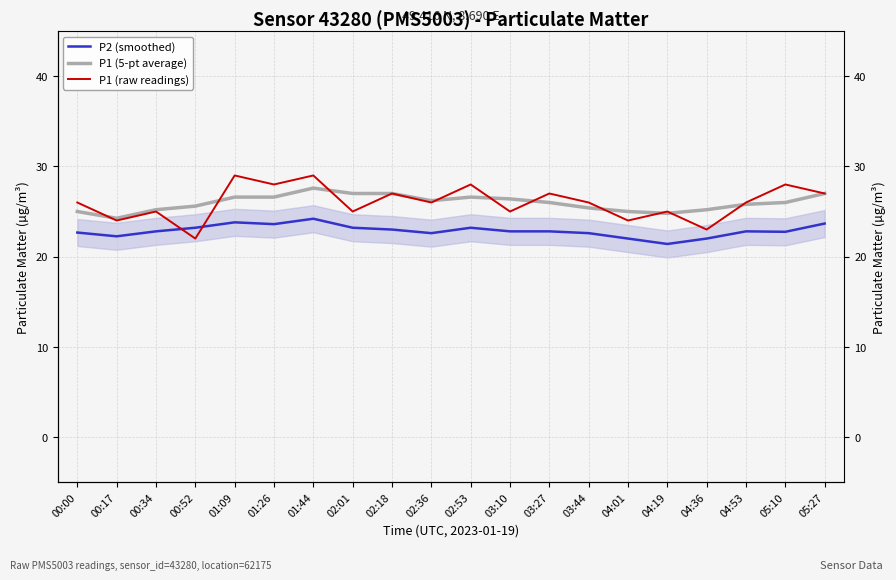

Between 03:27 and 00:52, which is larger?

00:52